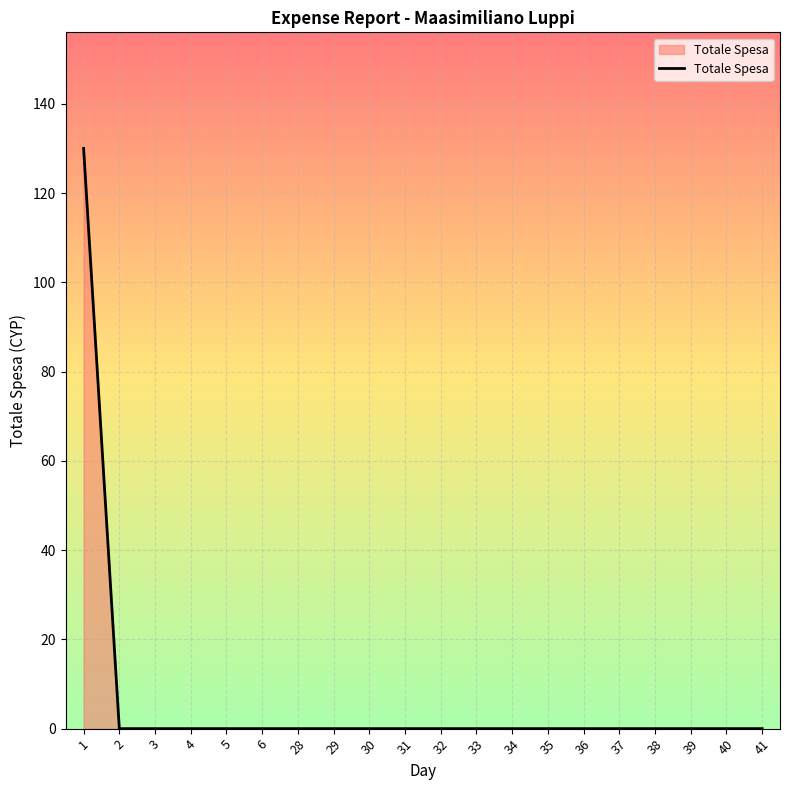

Reading left to right, what are all the values shown in this chart?

130	0	0	0	0	0	0	0	0	0	0	0	0	0	0	0	0	0	0	0